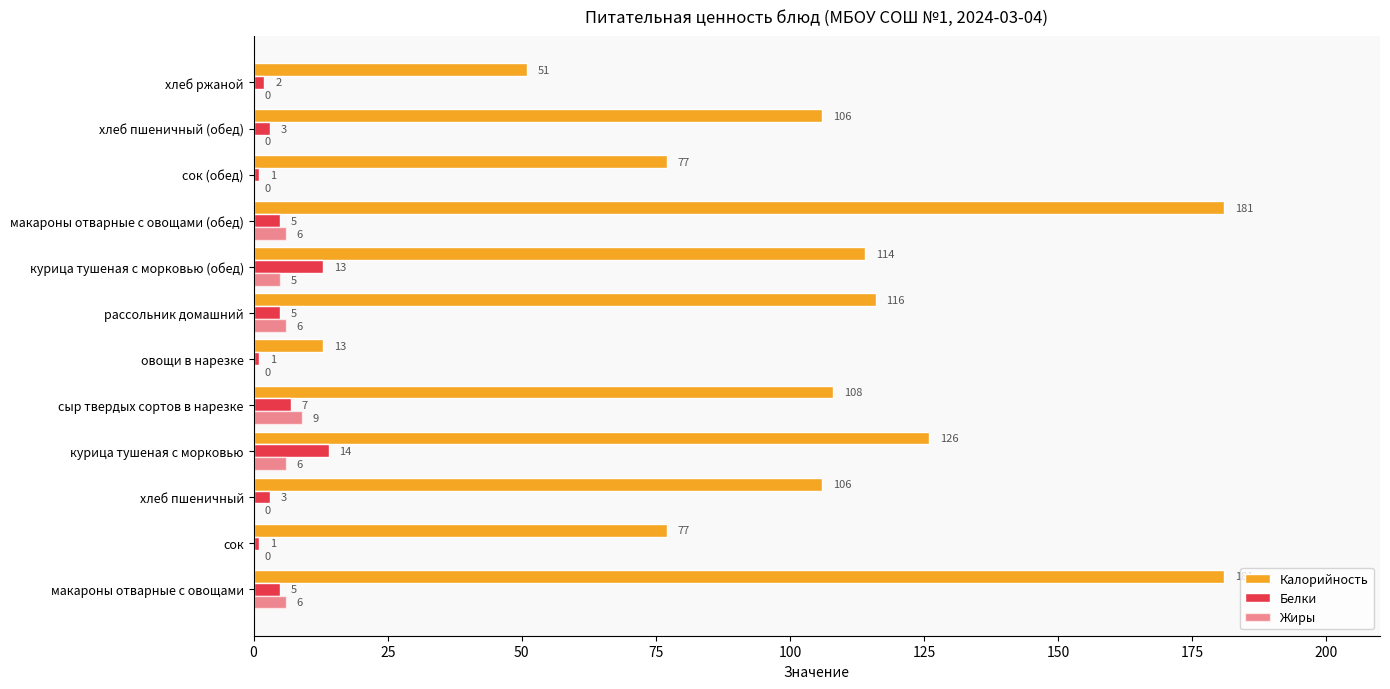

List the series in order of their peak value, lowest first.

Жиры, Белки, Калорийность